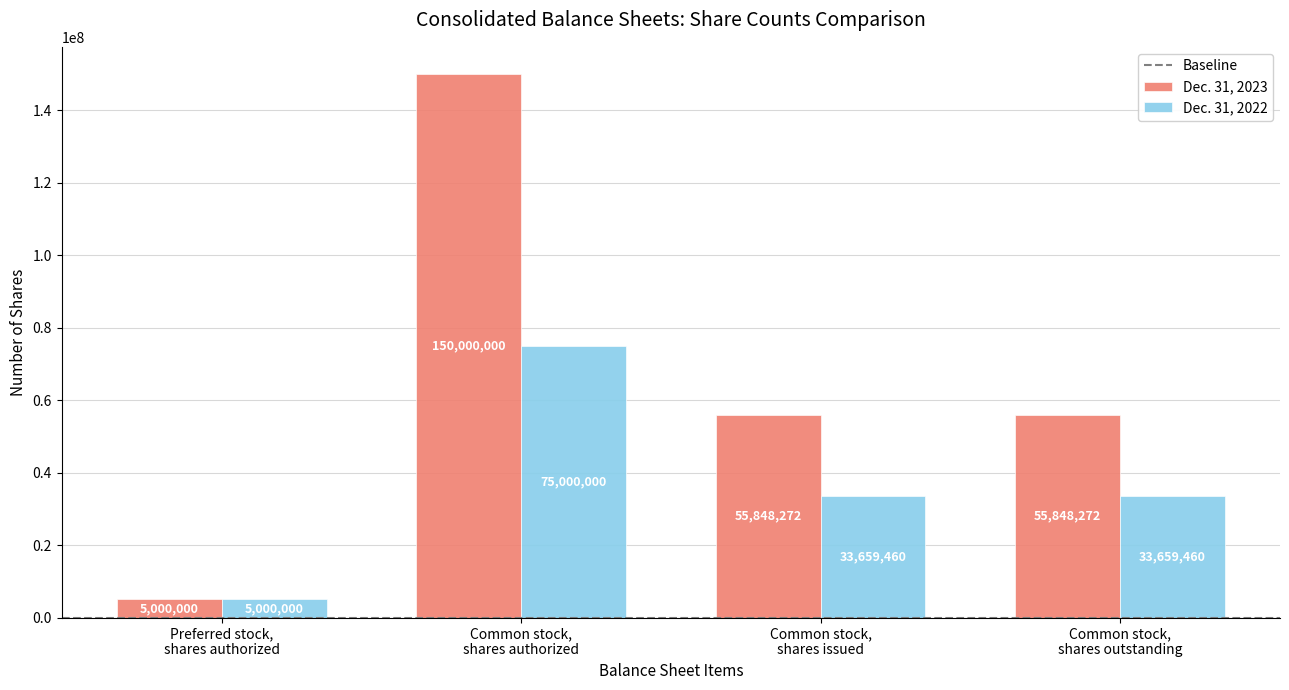

Which category has the highest value in the Dec. 31, 2023 series?

Common stock,
shares authorized